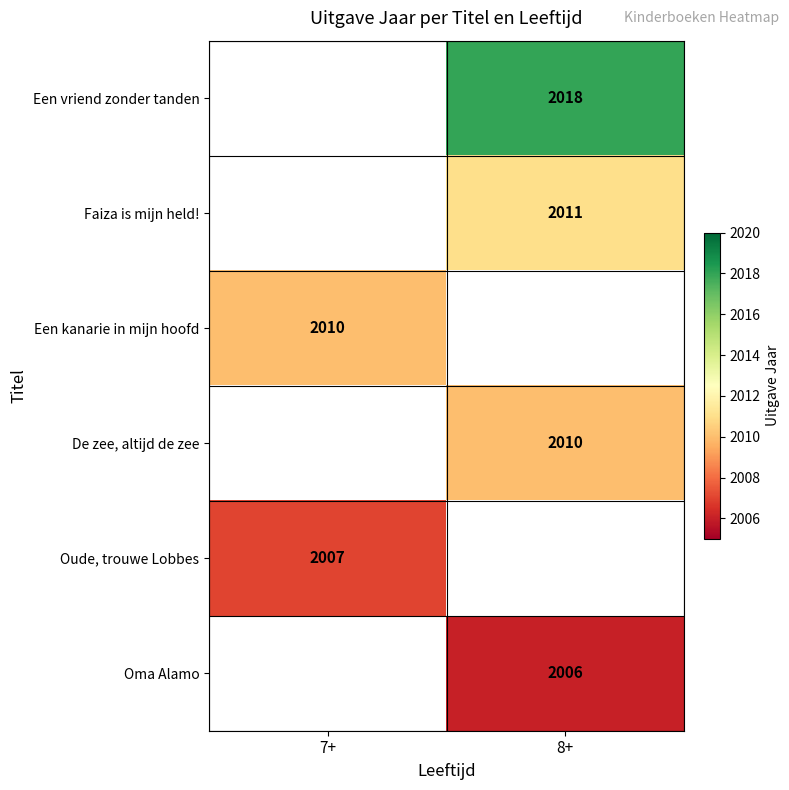

How many categories are shown in the chart?

2